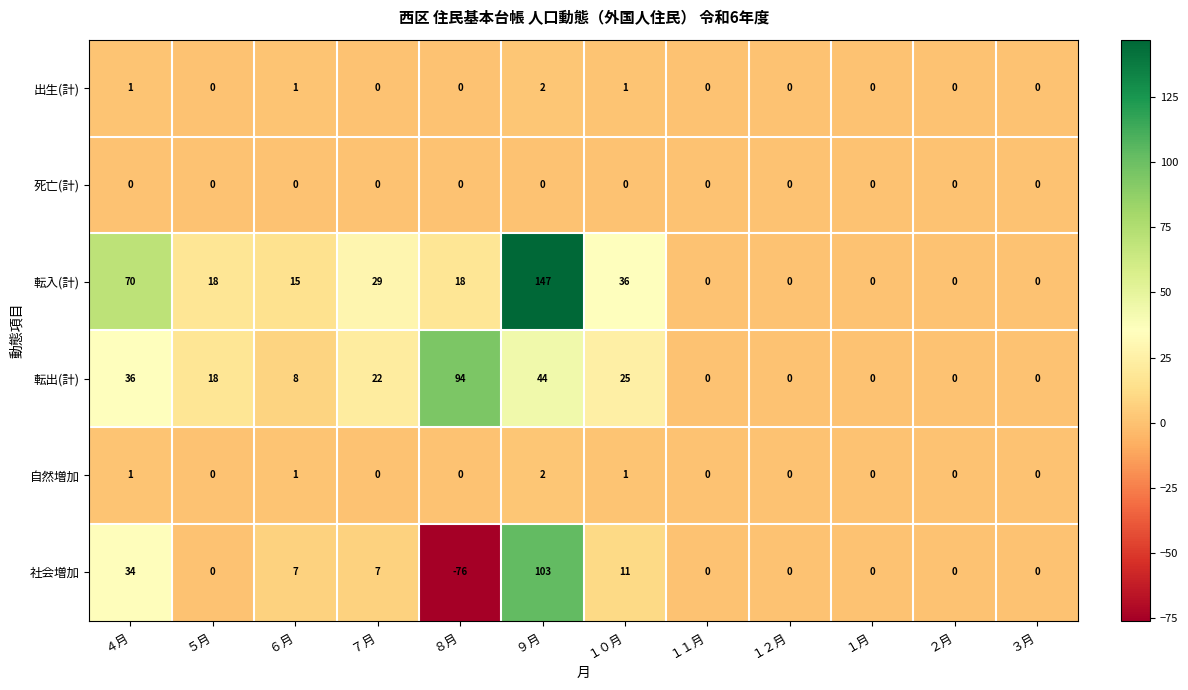

Is it true that 社会増加 equals 0 at ２月?

True